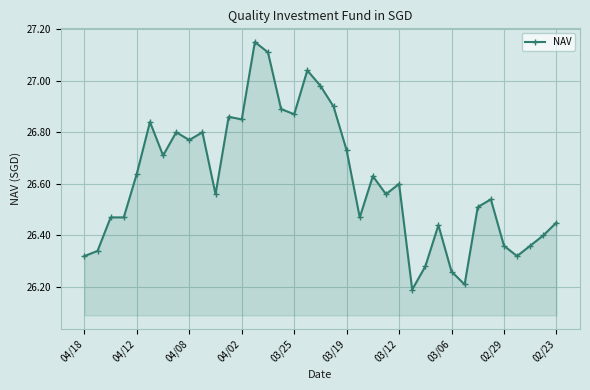

What is the minimum value shown in the chart?

26.2